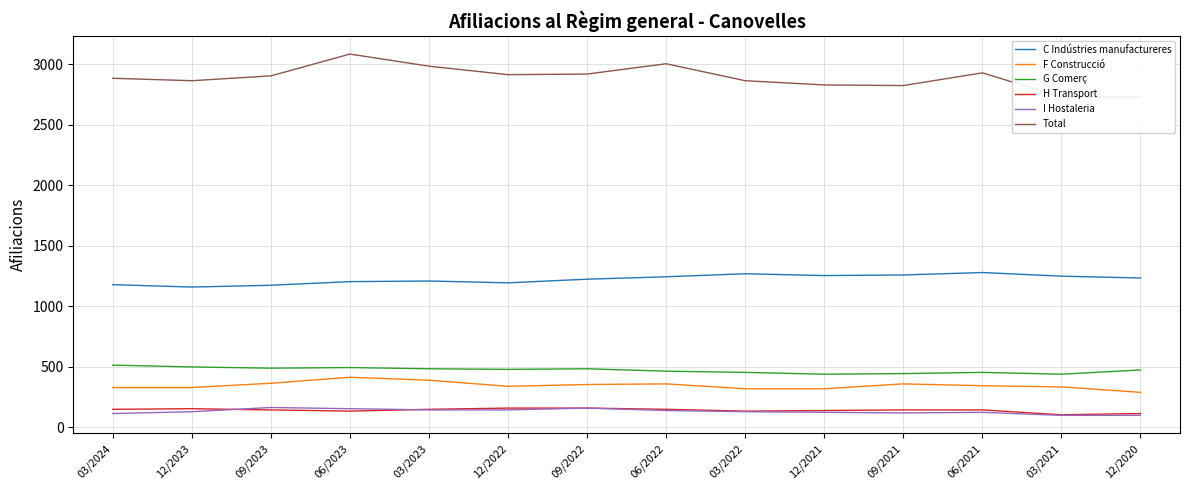

How many lines are shown in the chart?

6